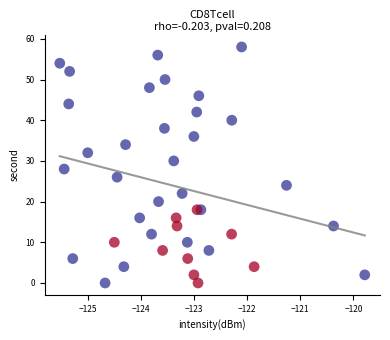

What is the range of Y values (max minus min)?

58